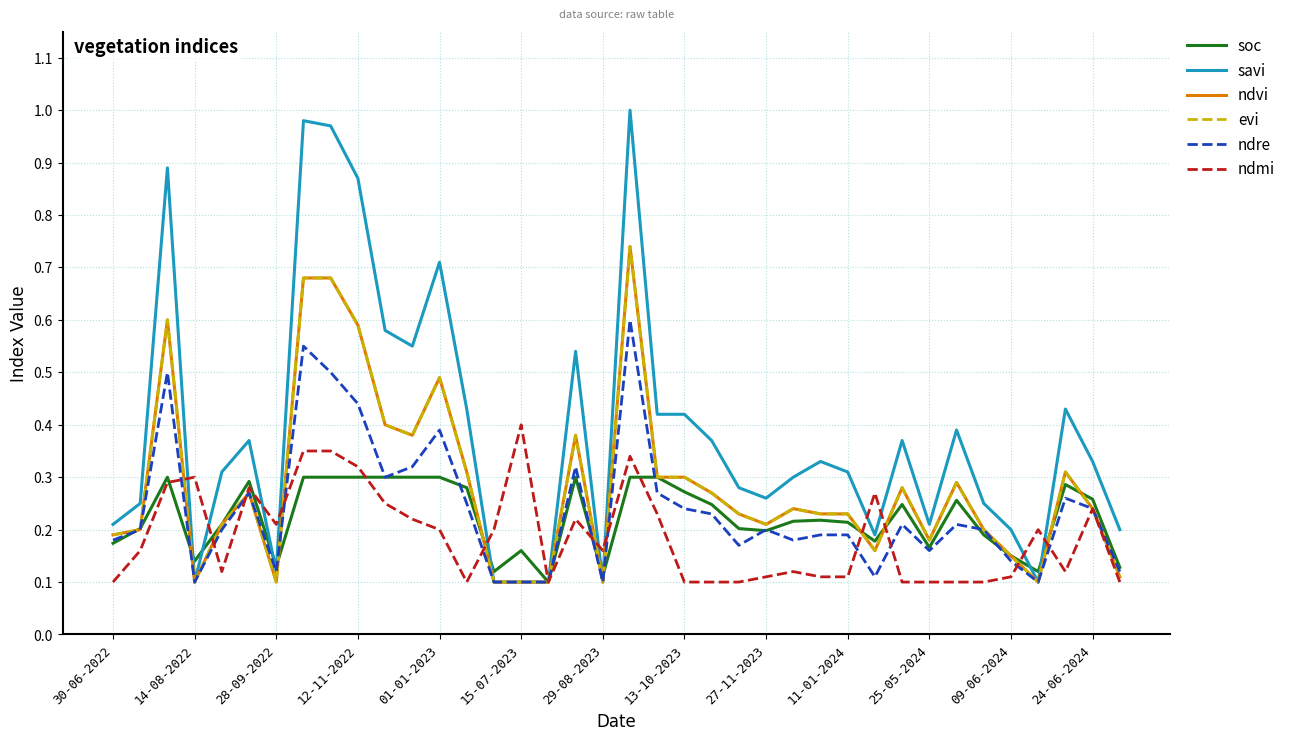

Does the chart display data point markers on the line(s)?

No